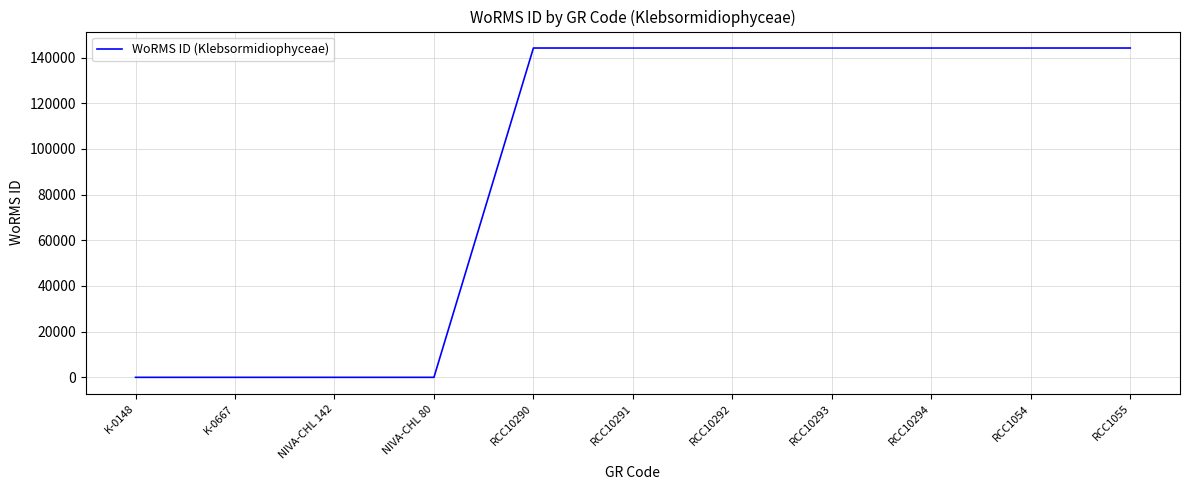

What is the change in value from K-0148 to RCC10292?

+144193